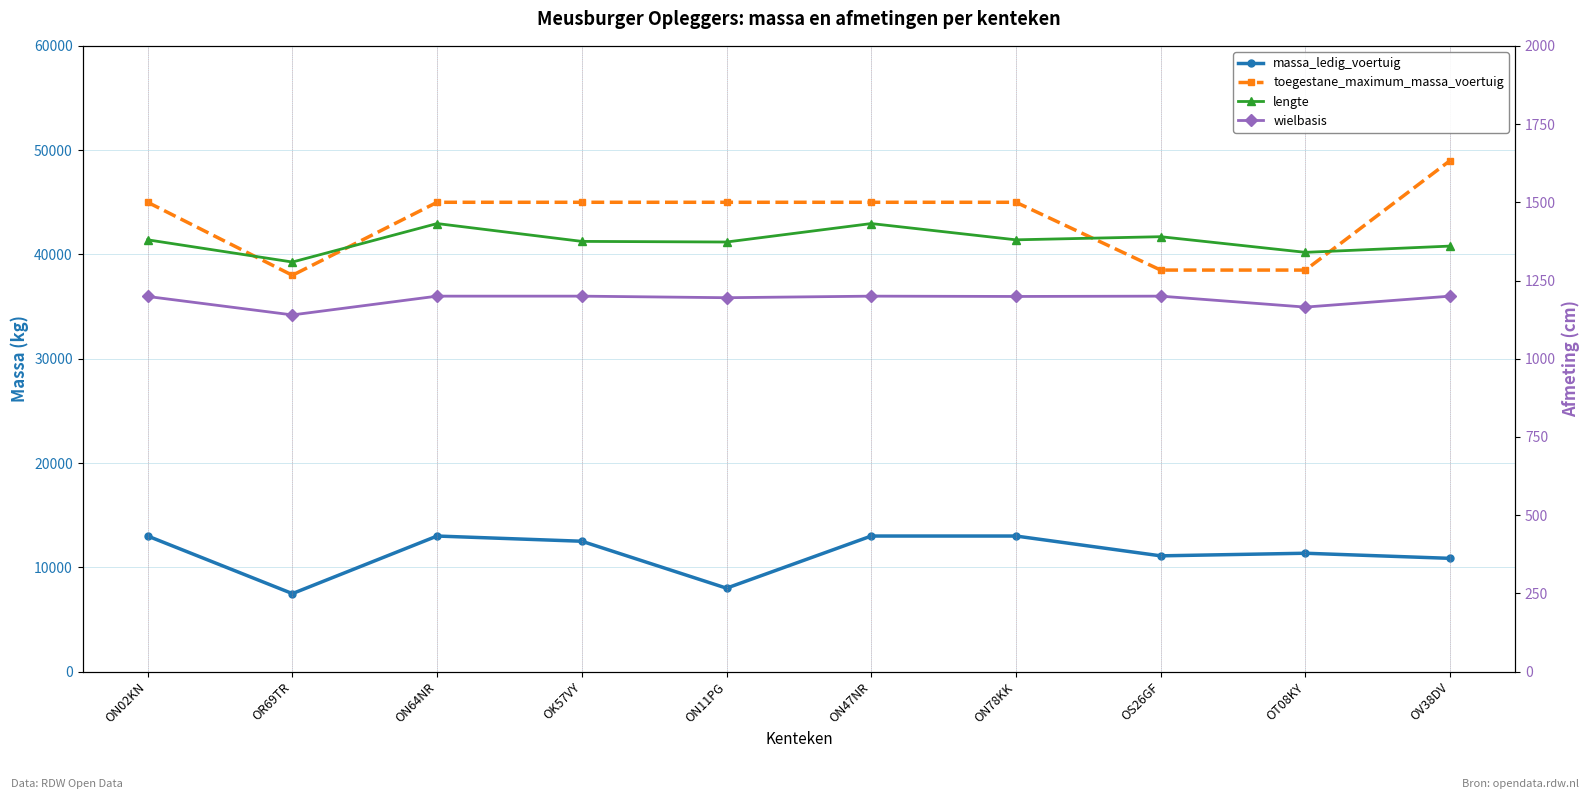

How many interior local valleys does the wielbasis series have?

4